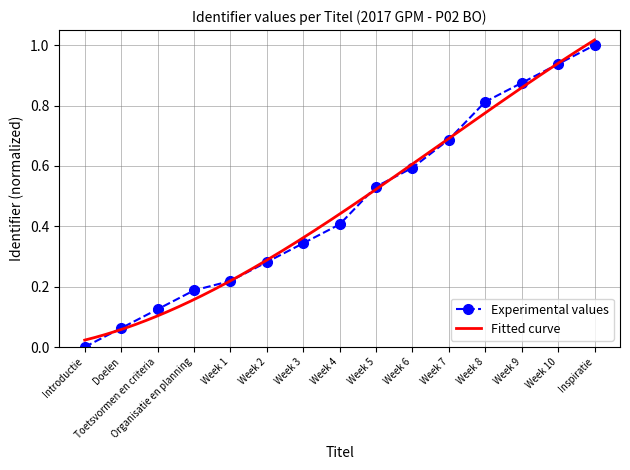

The chart shows a value of 0.1 at Toetsvormen en criteria. True or false?

True